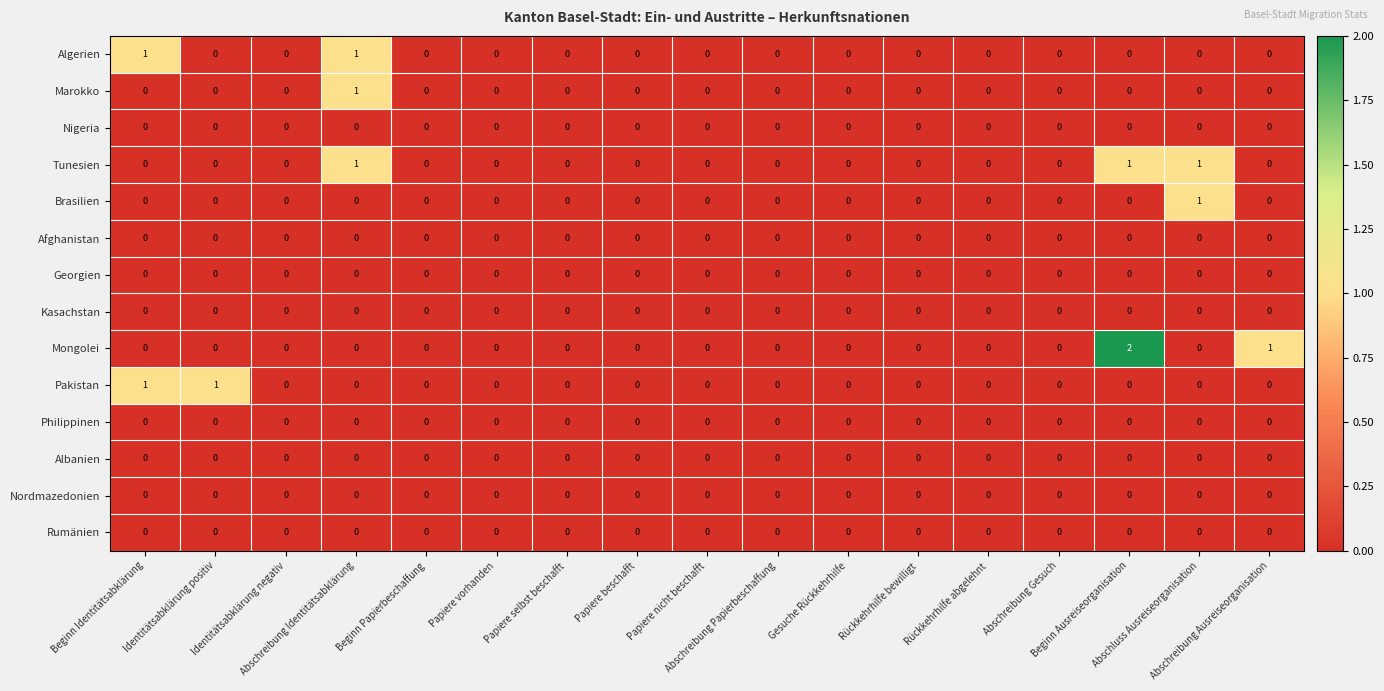

Count the Tunesien values in the range 0 to 1.

17